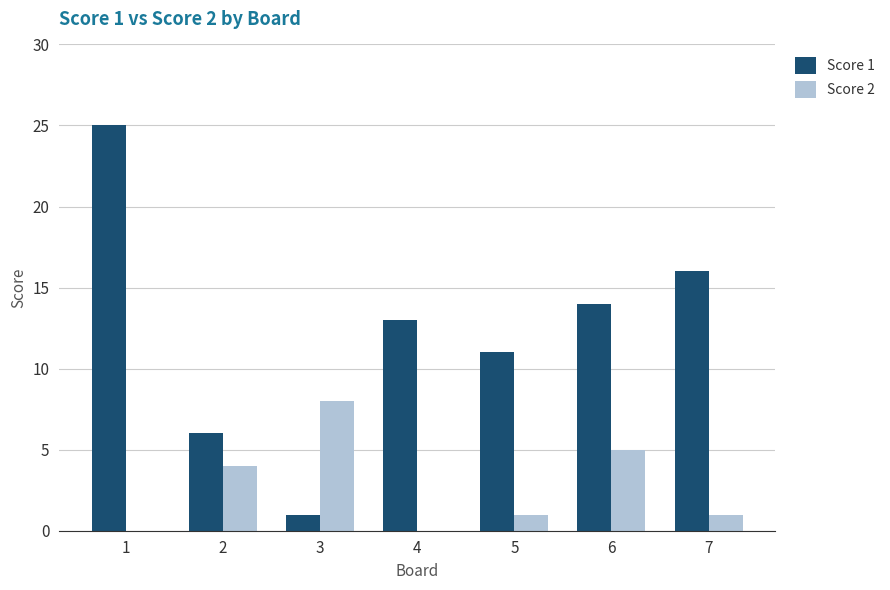

Which series has the largest total across all categories?

Score 1